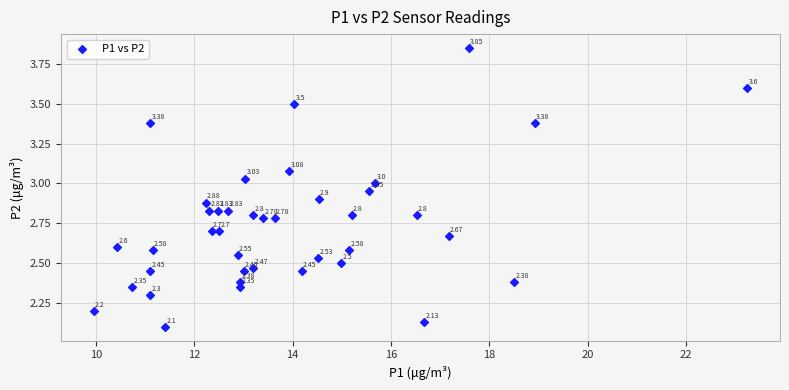

What is the range of X values (max minus min)?

13.3